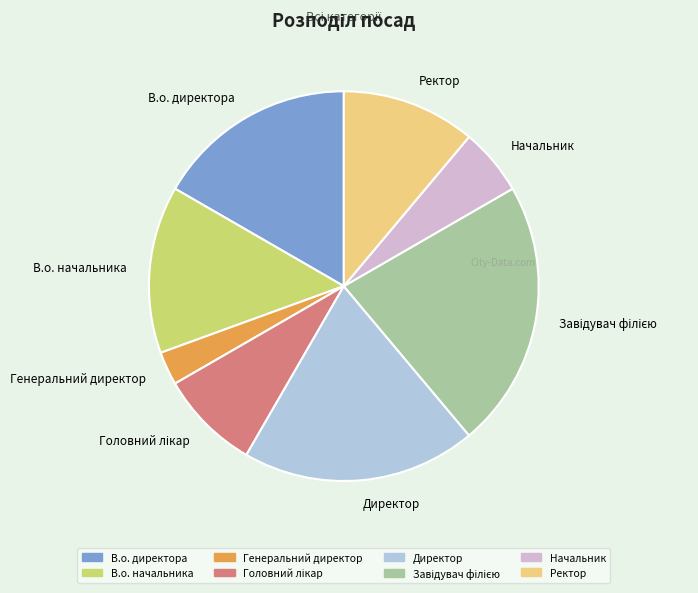

Do Генеральний директор and В.о. директора together represent more than half of the pie?

No